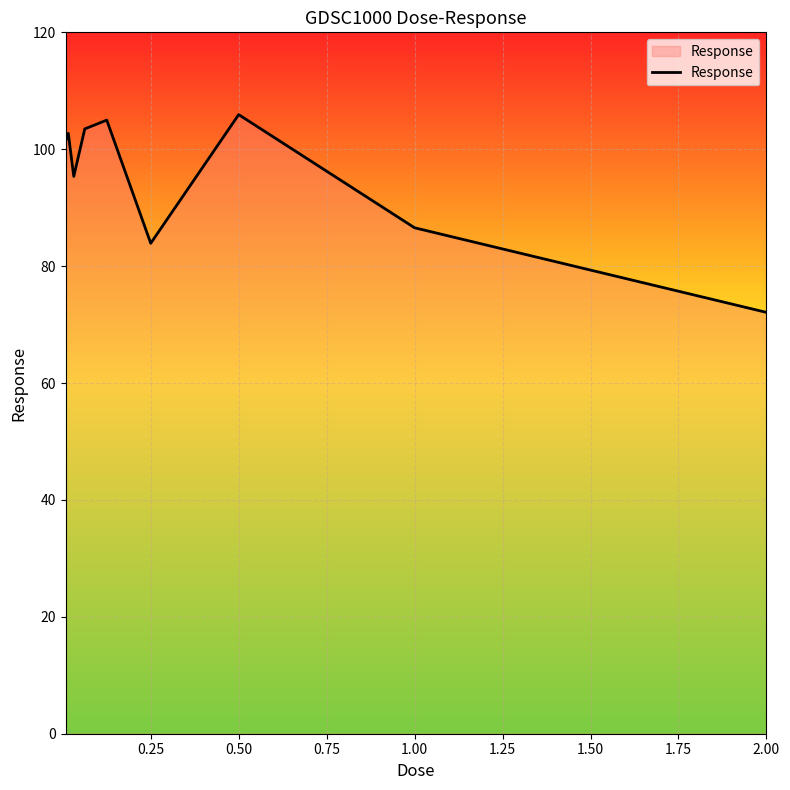

What is the difference between the maximum and minimum values?

33.8